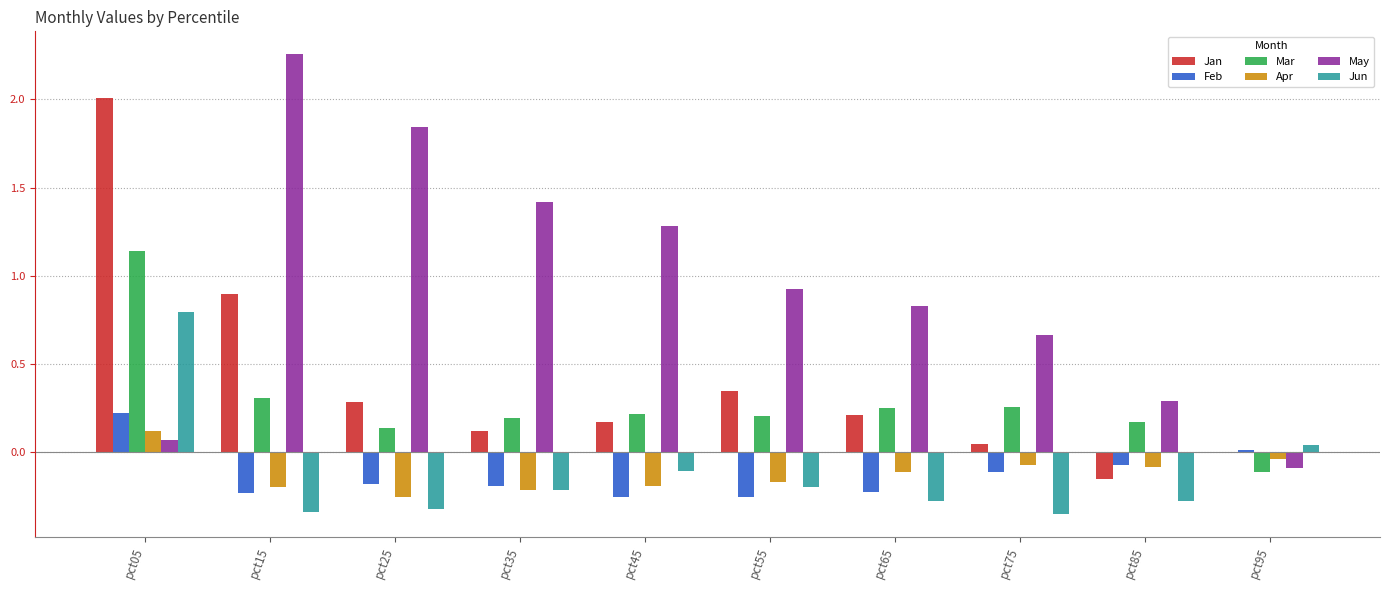

The value of Mar at pct75 is 0.4. True or false?

False